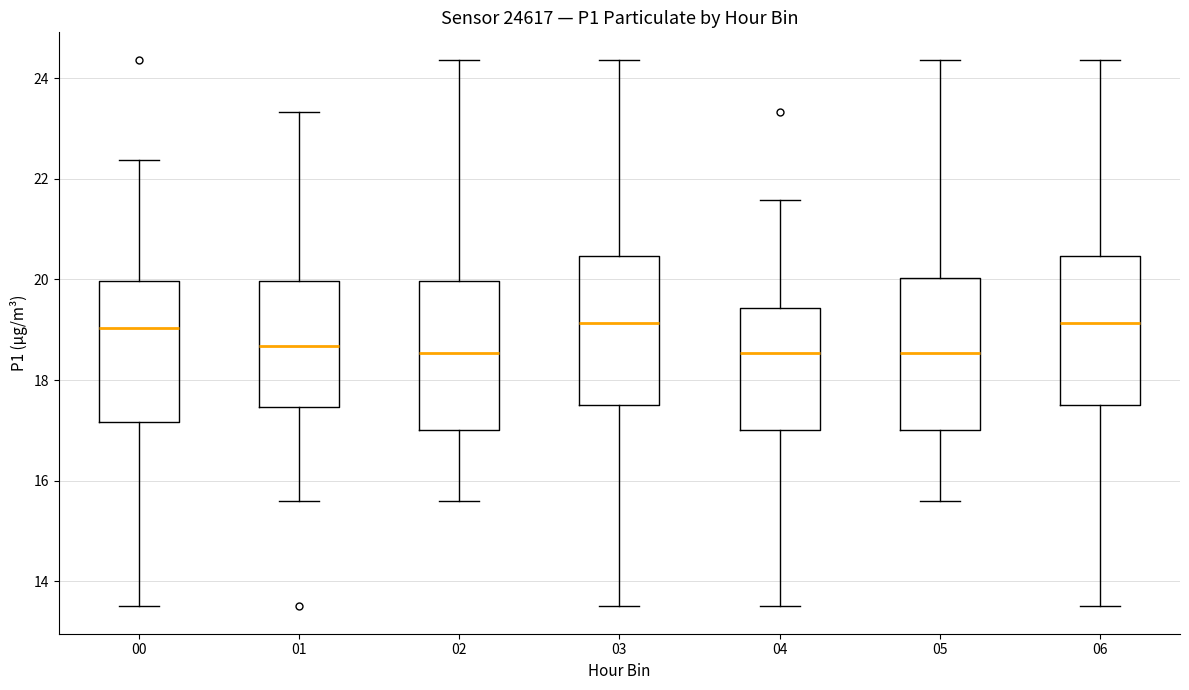

Reading left to right, read every box against the y-axis: the position of its median line, the range the box covers, and the ends of its whiskers. The values are not printed on the chart, so give them approximately, as read against the axis.

00: median 19.0, box 17.2 to 20.0, whiskers 13.6 to 22.4
01: median 18.6, box 17.4 to 20.0, whiskers 15.6 to 23.4
02: median 18.6, box 17.0 to 20.0, whiskers 15.6 to 24.4
03: median 19.2, box 17.6 to 20.4, whiskers 13.6 to 24.4
04: median 18.6, box 17.0 to 19.4, whiskers 13.6 to 21.6
05: median 18.6, box 17.0 to 20.0, whiskers 15.6 to 24.4
06: median 19.2, box 17.6 to 20.4, whiskers 13.6 to 24.4